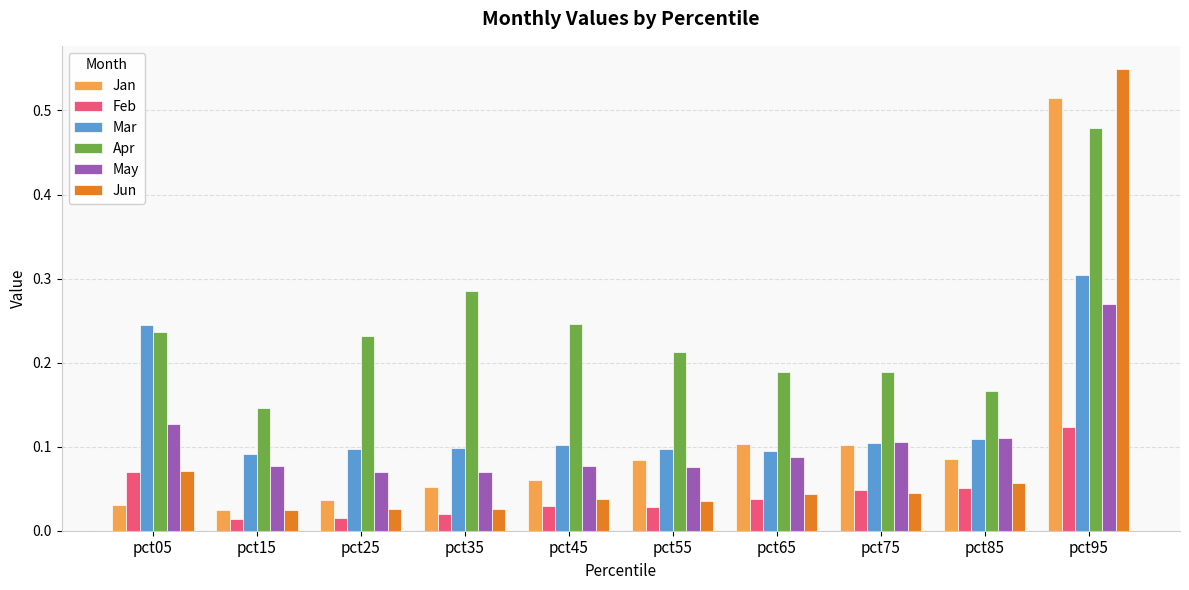

Rank the series by their maximum value, from lowest to highest.

Feb, May, Mar, Apr, Jan, Jun